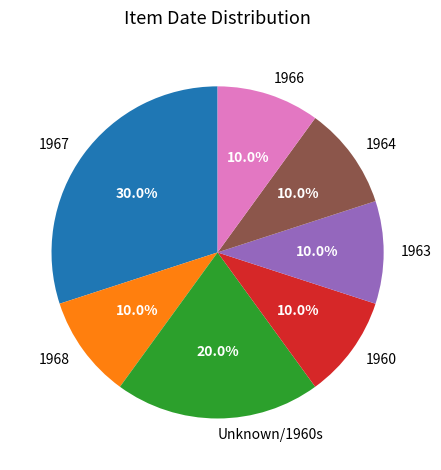

Is Unknown/1960s the majority of the pie?

No